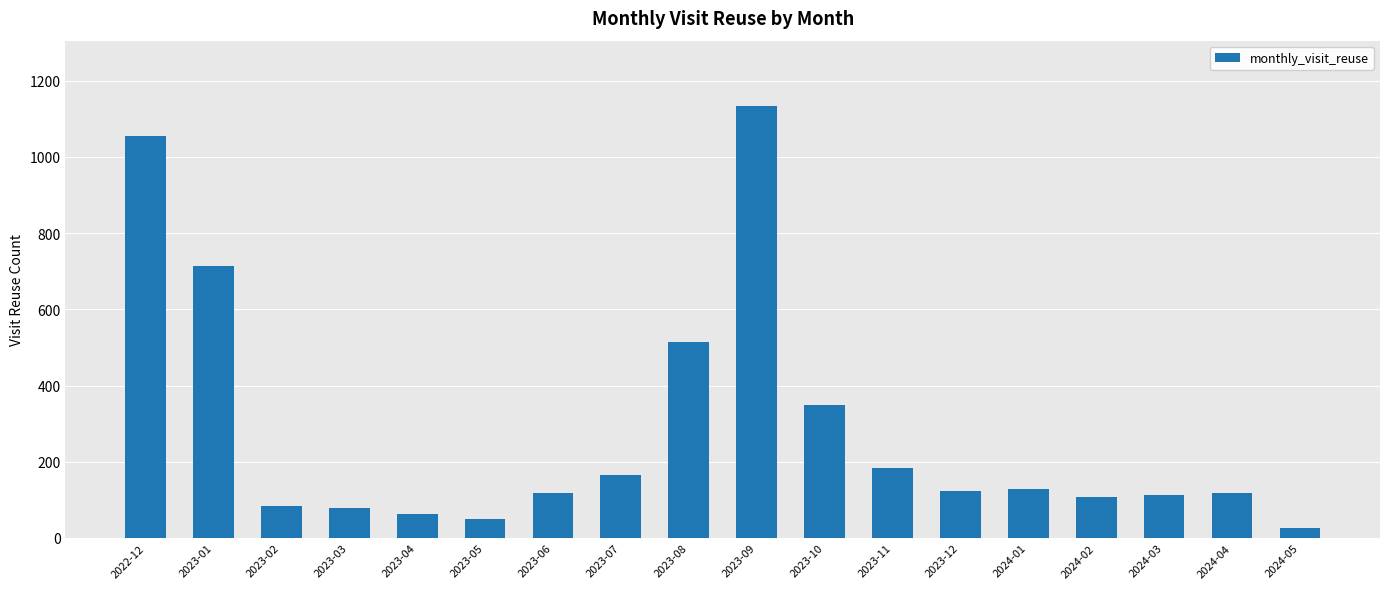

How many bars are there in total?

18